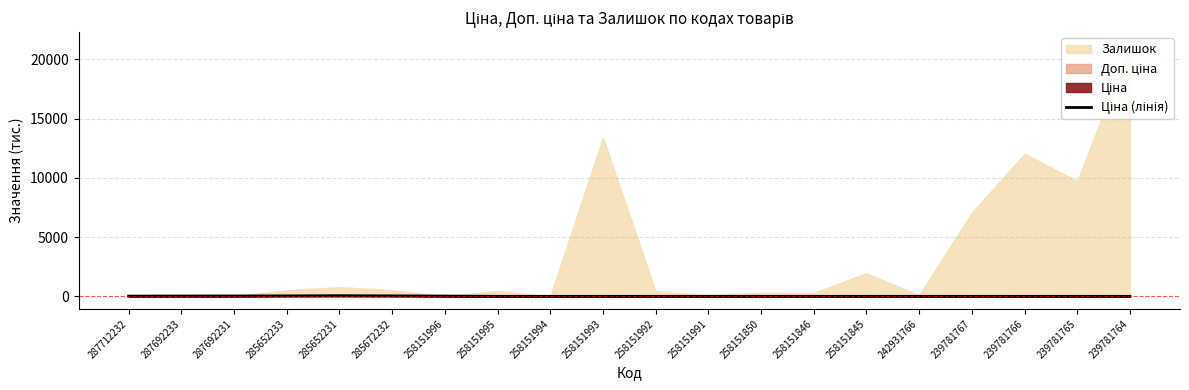

Which has a higher value, 287692231 or 258151996?

287692231